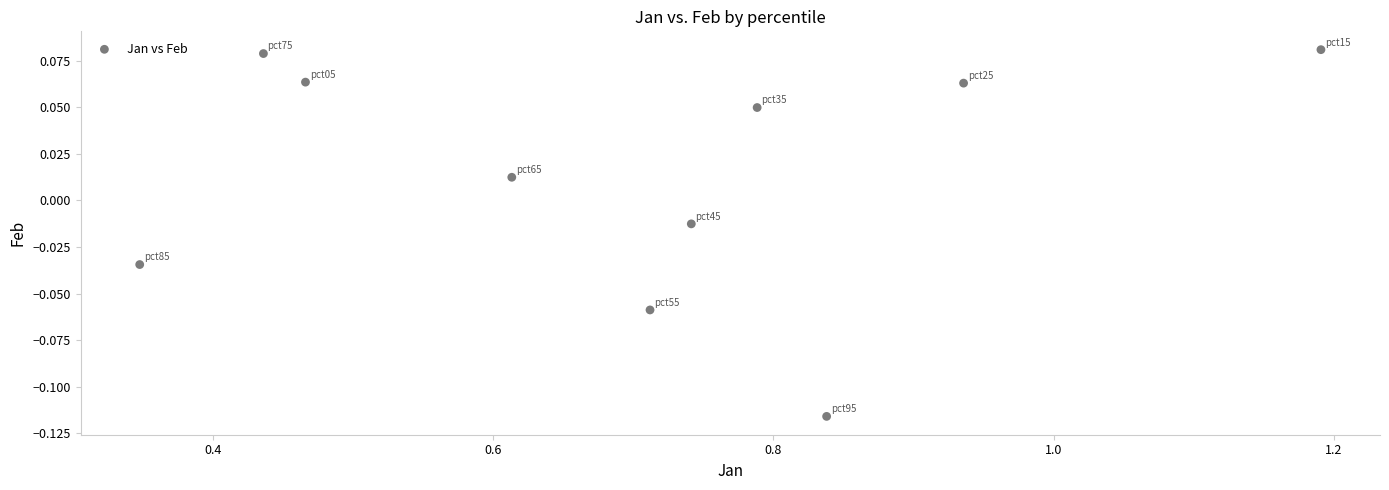

What is the range of X values (max minus min)?

0.8